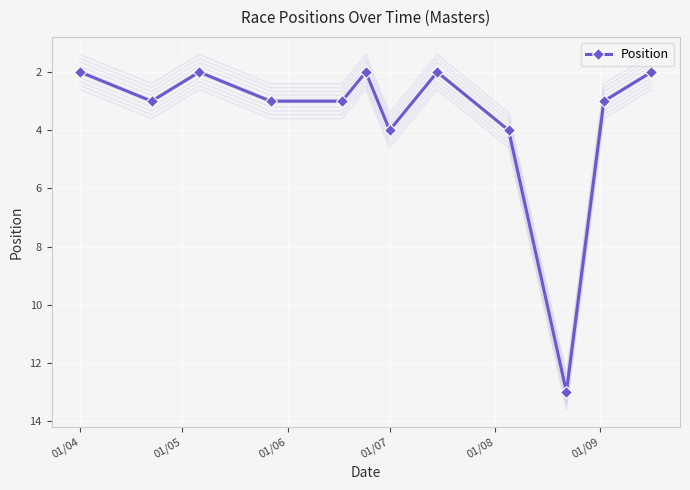

In Position, how many points are lower than both neighbors (excluding endpoints)?

3